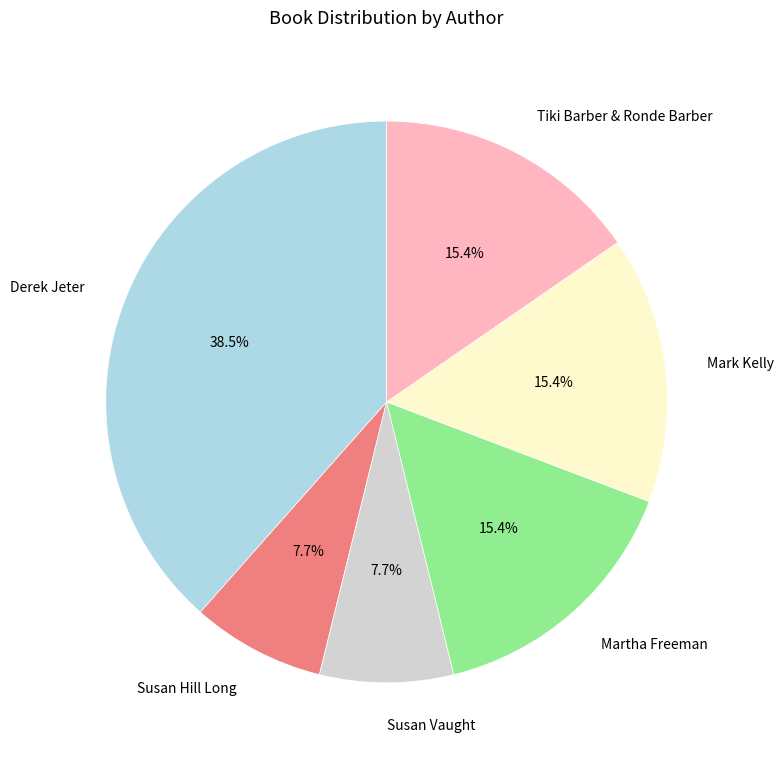

Is there any slice that represents more than half of the pie?

No